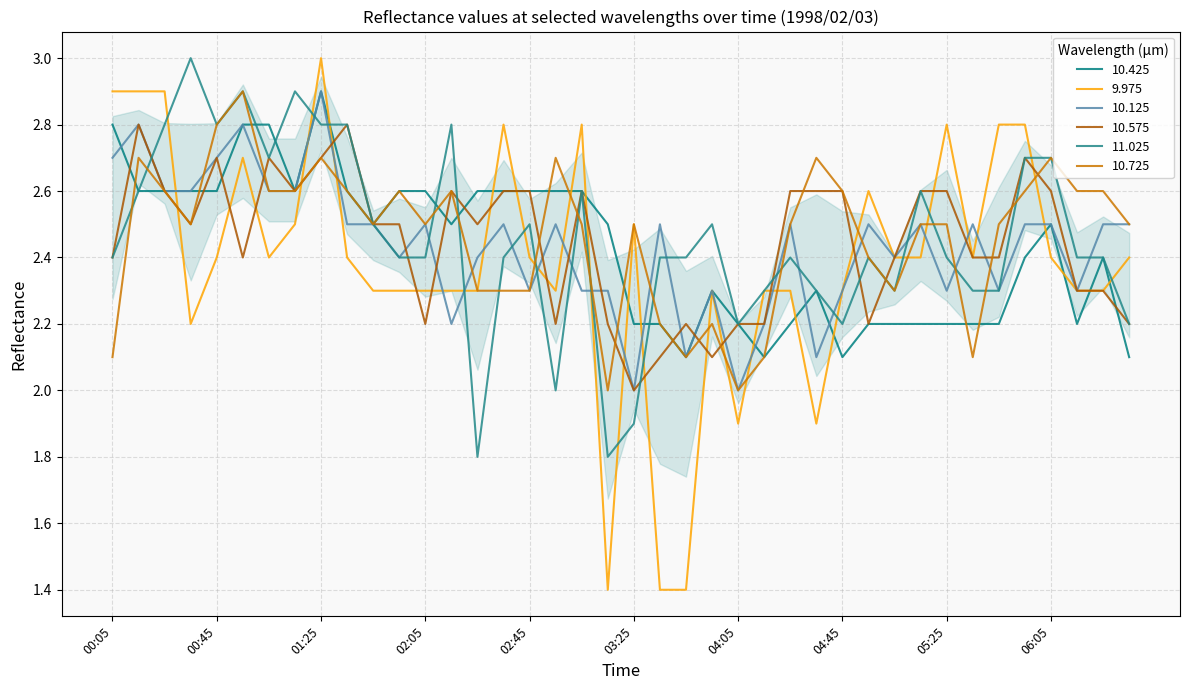

What is the label of the 21st point from the right?

03:15